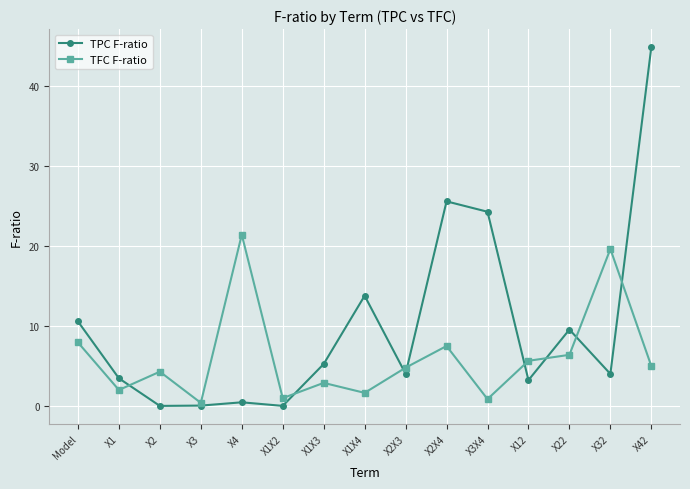

Read the TPC F-ratio value at X32.

4.0